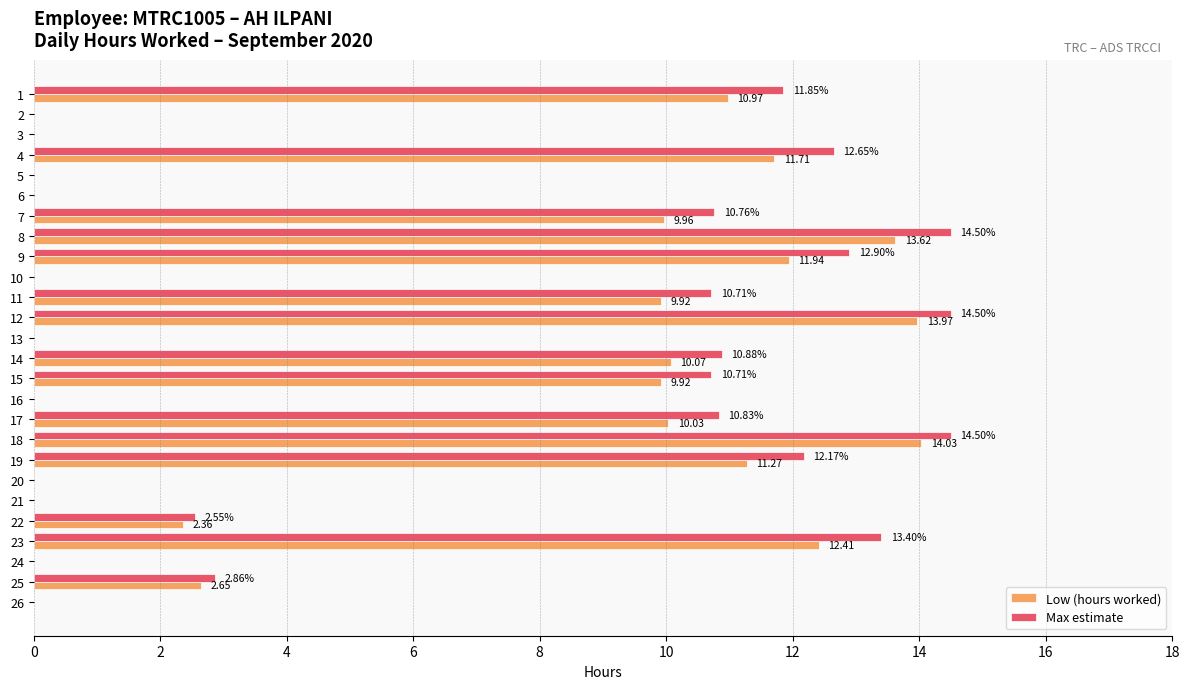

What is the sum of all Max estimate values?

165.8